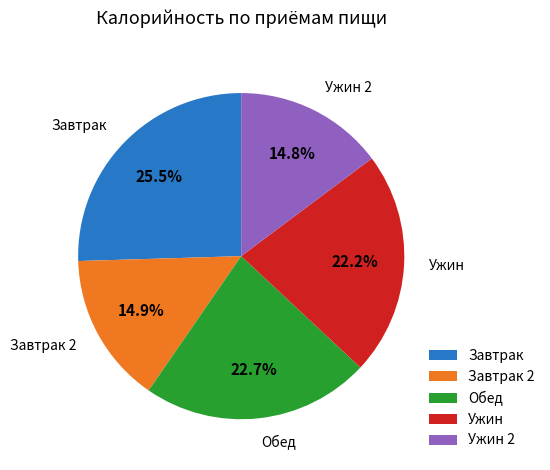

Is there a majority slice in this chart?

No